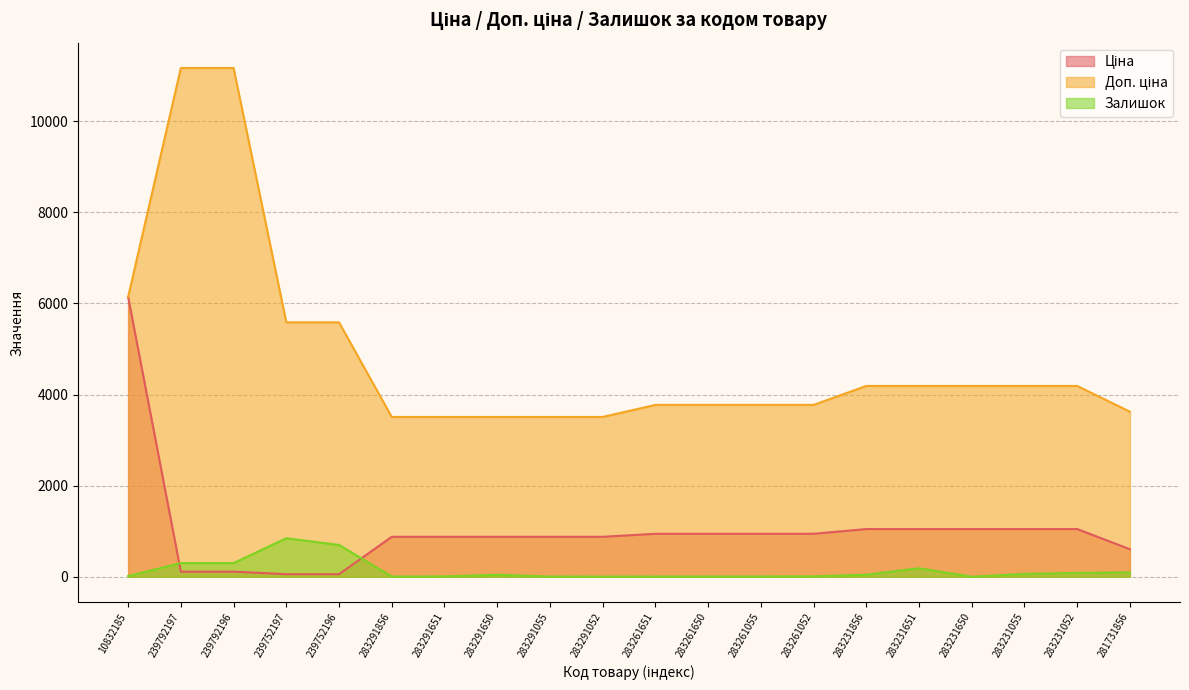

Where is the first local minimum for Залишок?

283291856